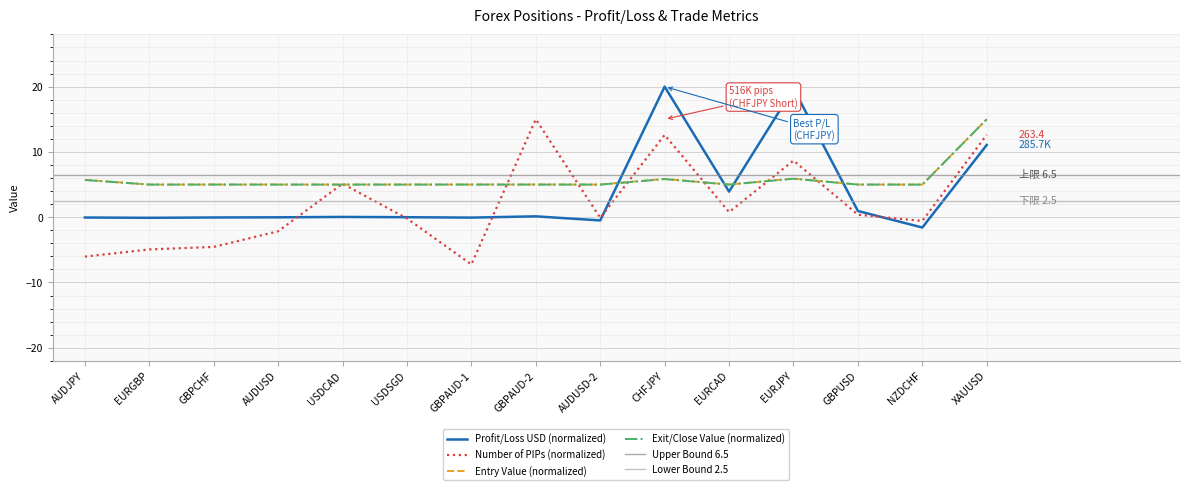

List the series in order of their peak value, highest first.

Profit/Loss USD, Entry Value, Exit/Close Value, Number of PIPs